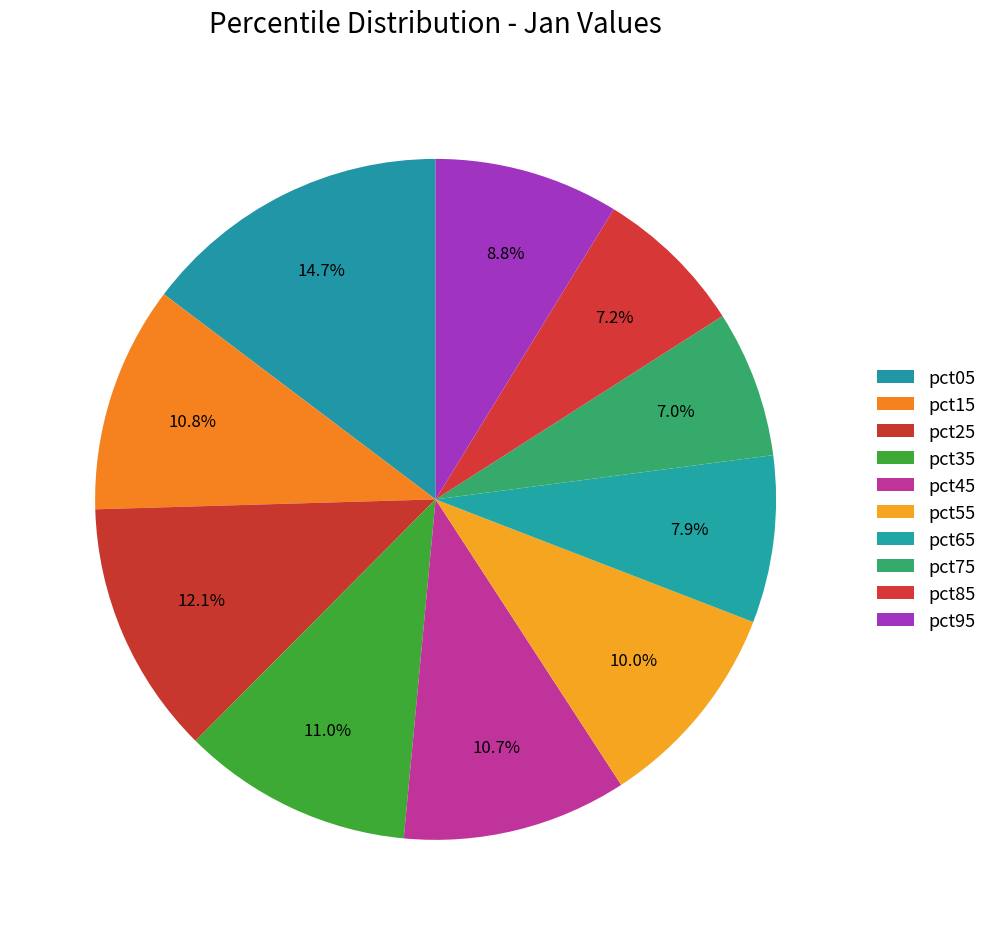

Which slice is the largest?

pct05